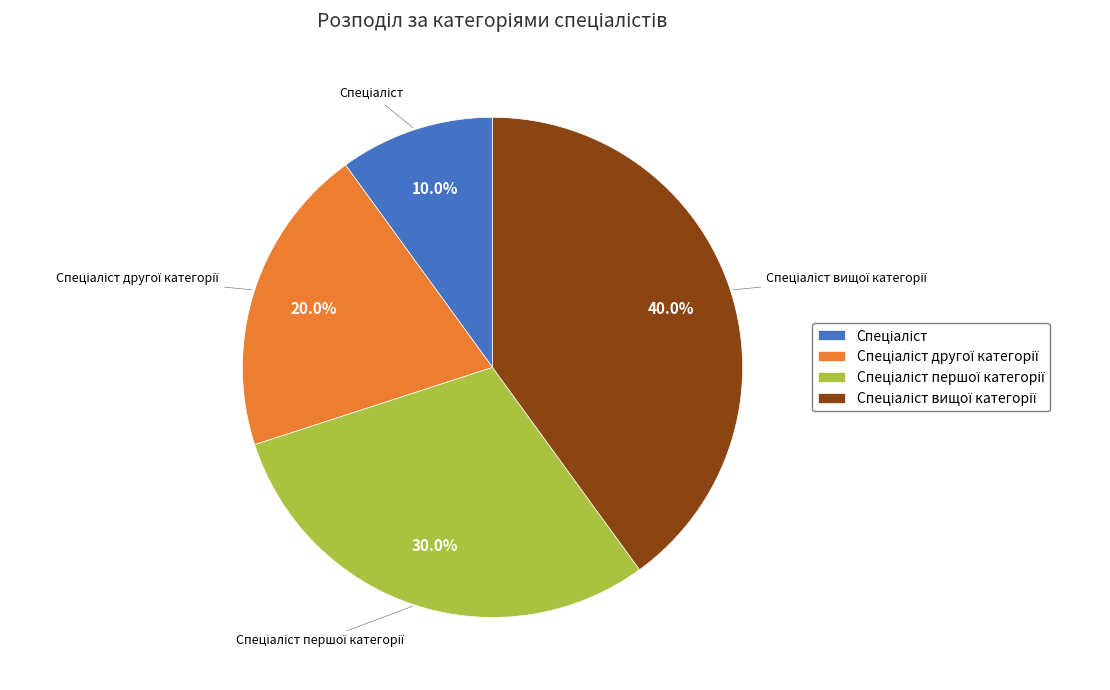

Does any single category account for the majority?

No